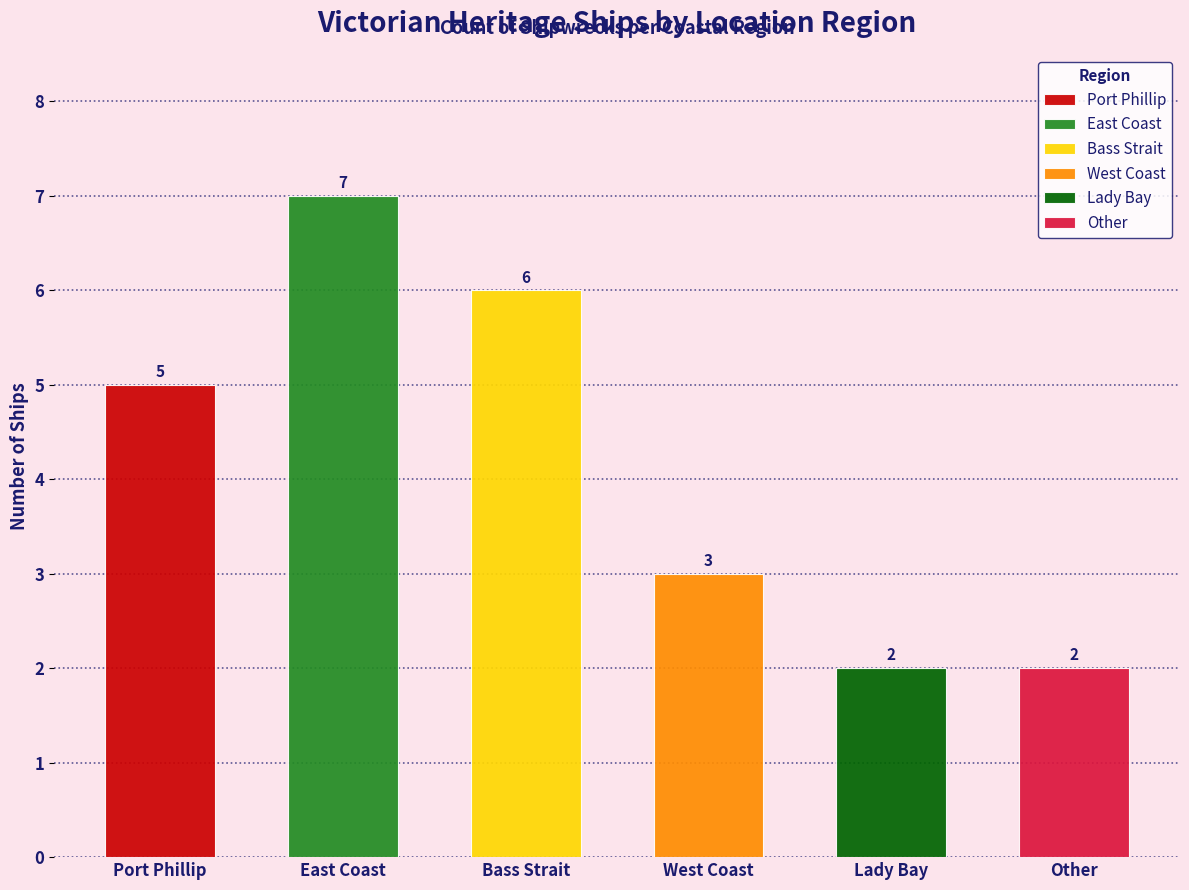

How many values exceed 5?

2